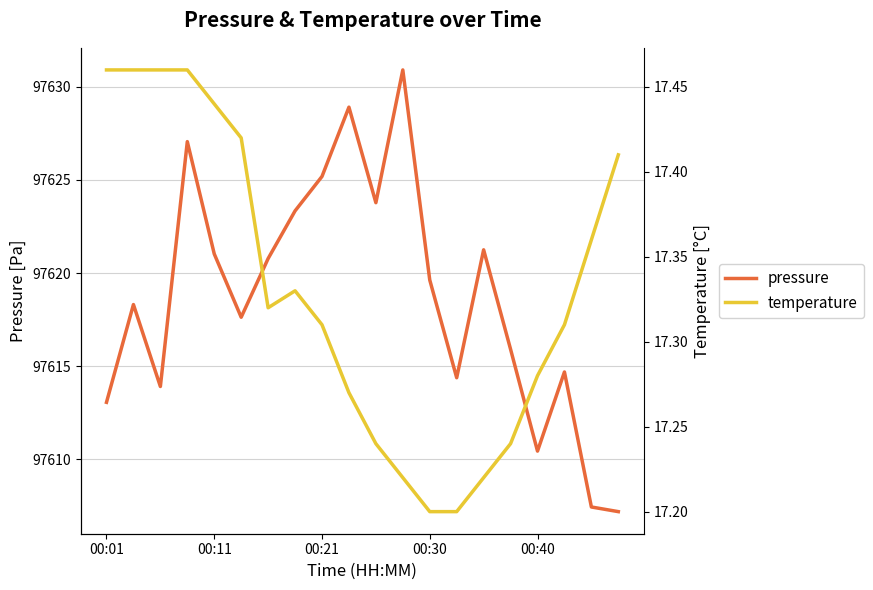

True or false: pressure has a value of 97610.4 at 00:40.

True